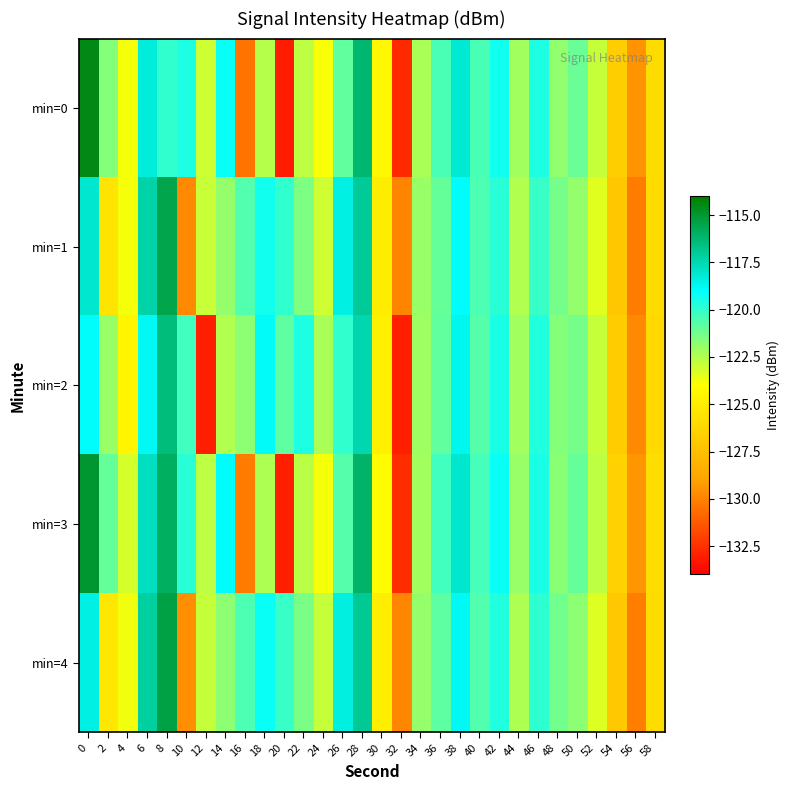

Which series has the largest range (max minus min)?

min=0